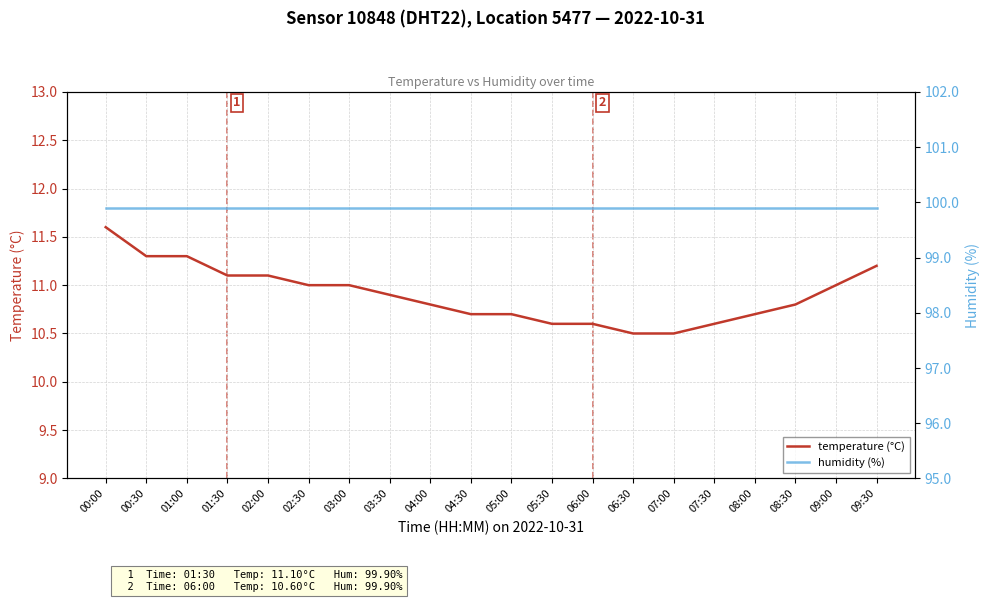

What is the smallest value displayed?

10.5